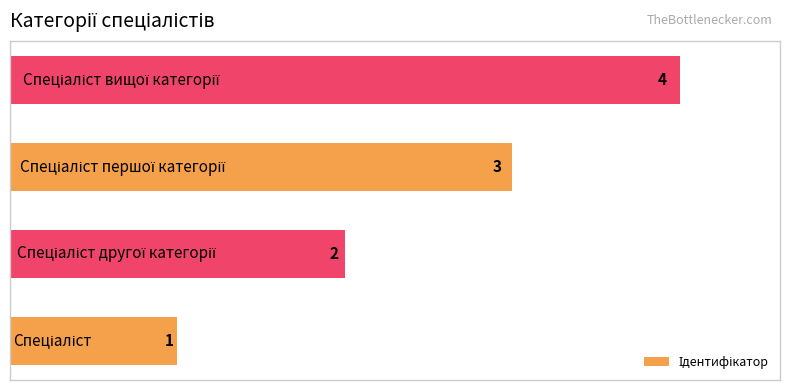

What is the sum of all values?

10